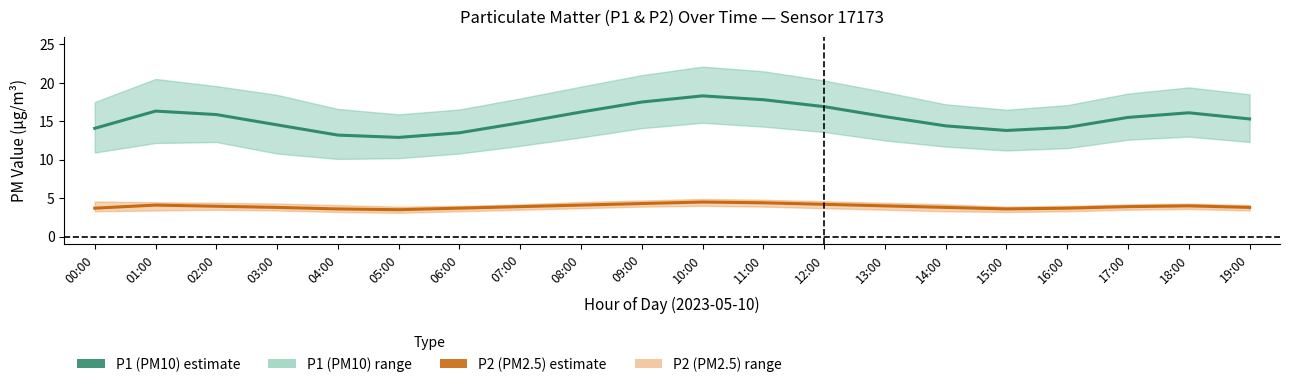

The value of P2 (PM2.5) estimate at 08:00 is 4.1. True or false?

True